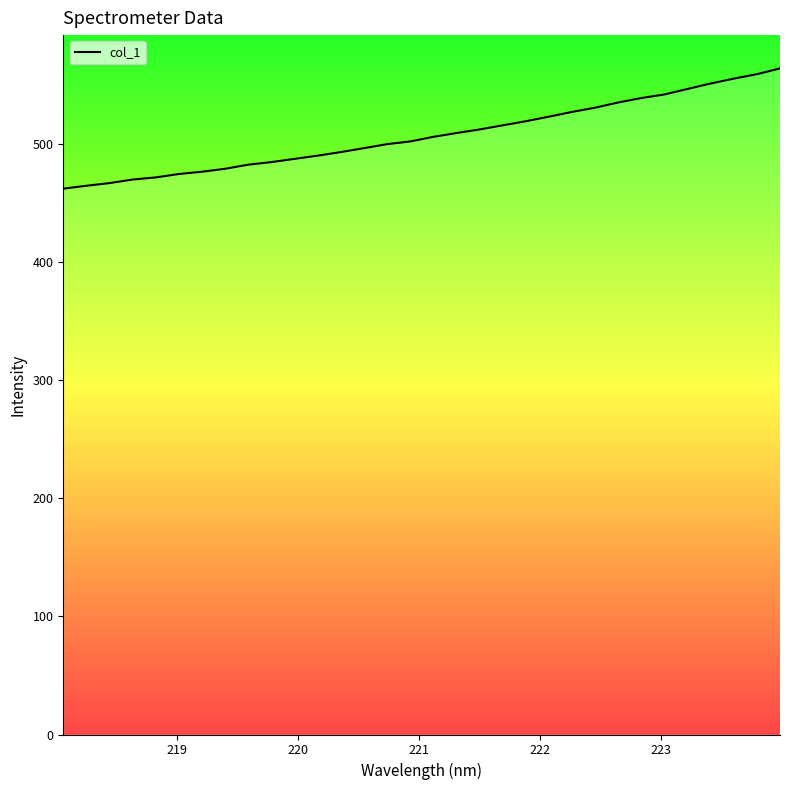

What is the minimum value shown in the chart?

462.3